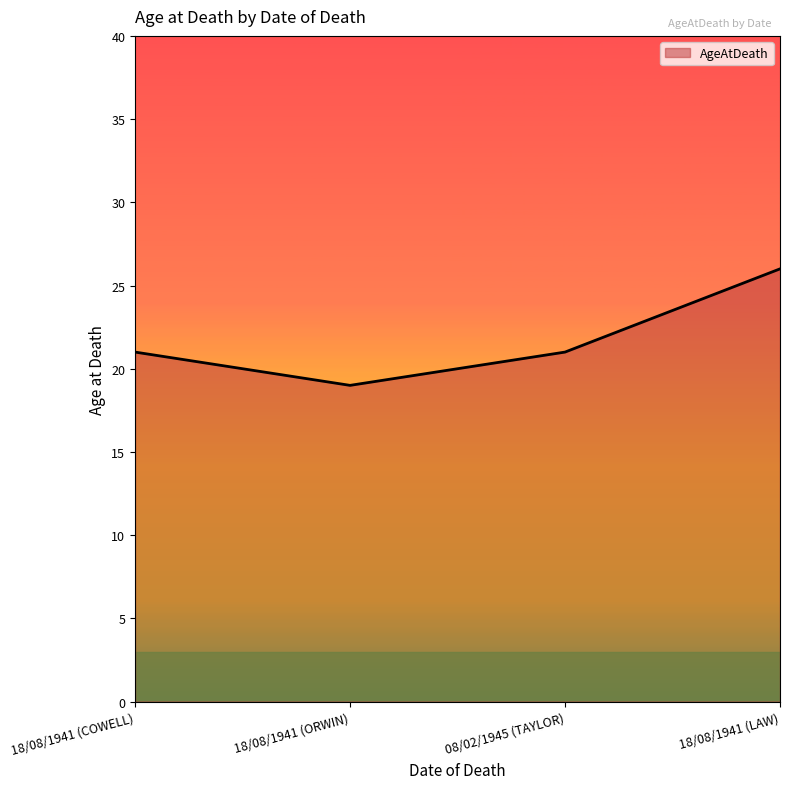

What position from the right is 18/08/1941 (COWELL)?

4